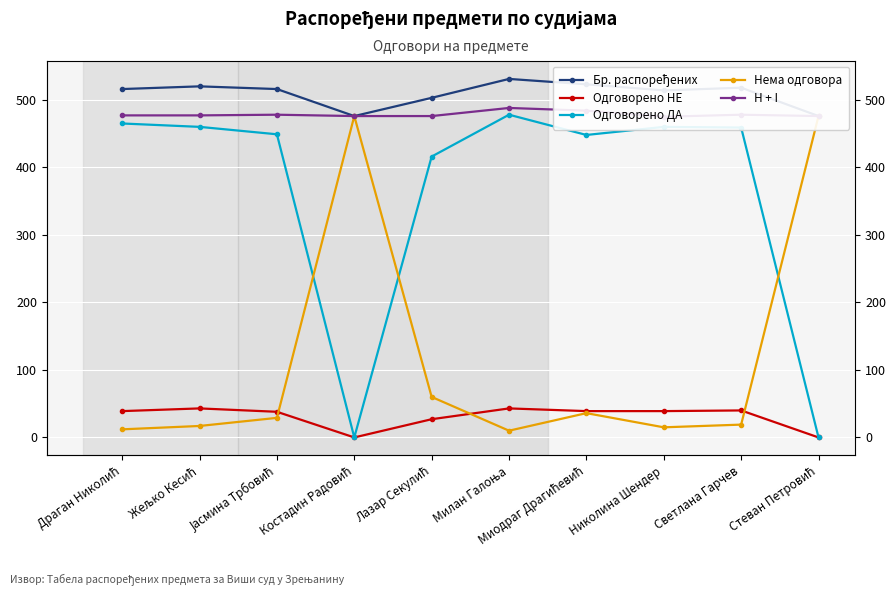

What are all the series names shown in the legend?

Бр. распоређених, Одговорено НЕ, Одговорено ДА, Нема одговора, H + I